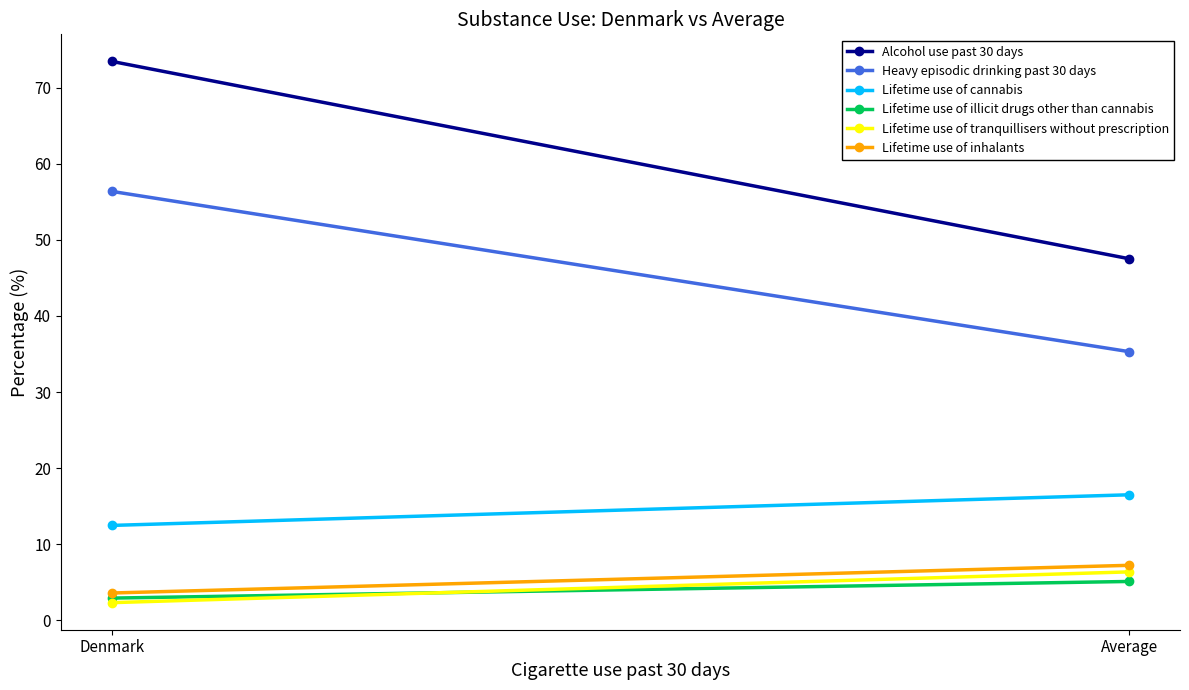

Is it true that Lifetime use of cannabis equals 16.5 at Average?

True